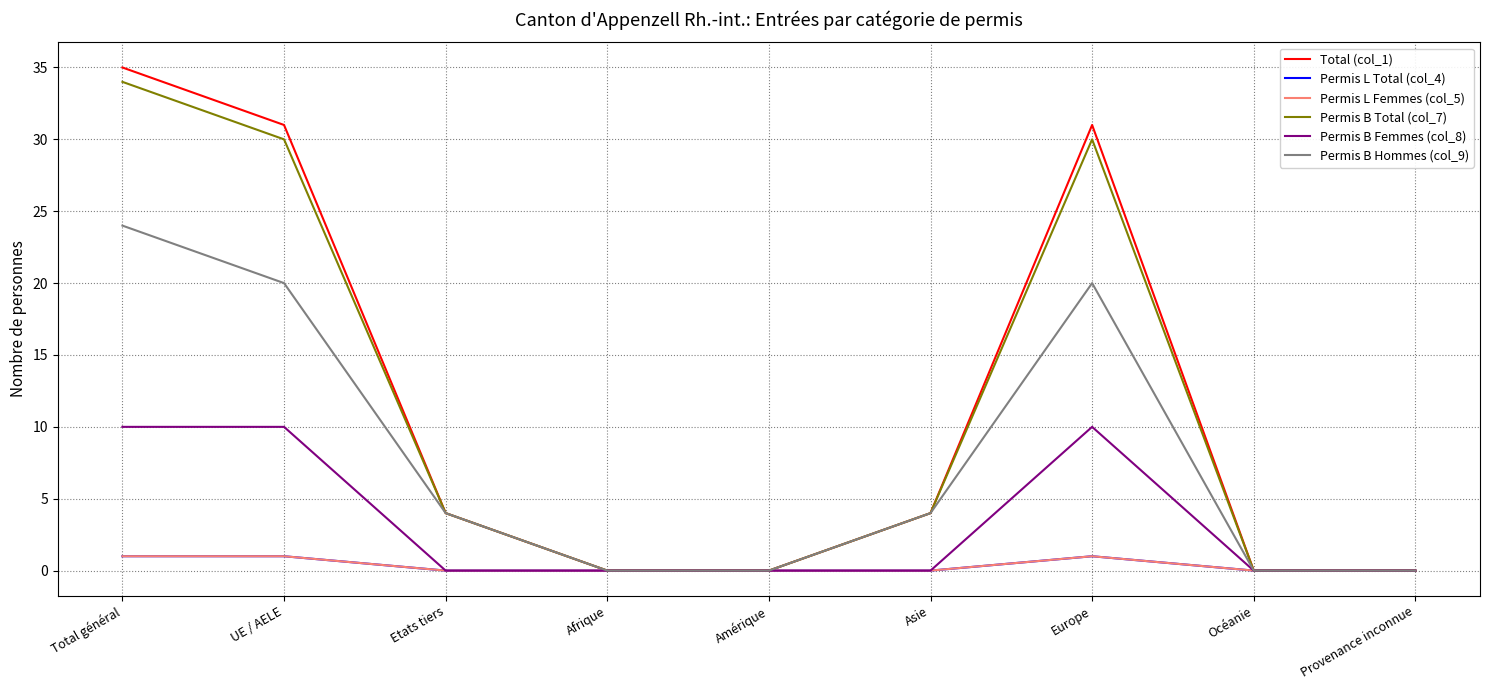

True or false: Total (col_1) has more than 0 points higher than both neighbors.

True